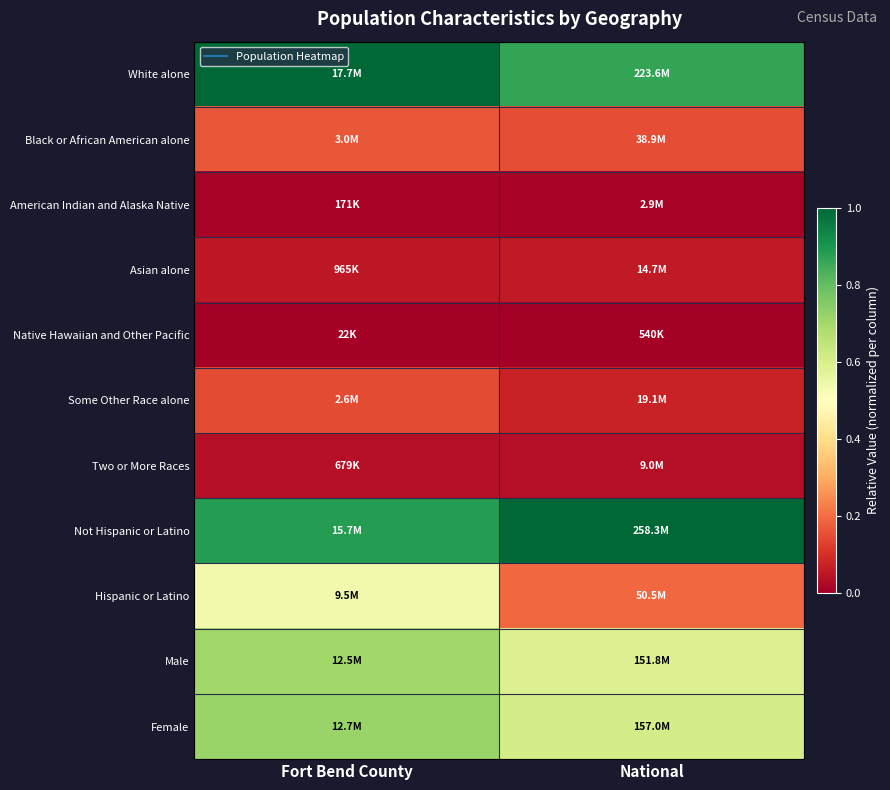

Which series has the largest total across all categories?

Not Hispanic or Latino